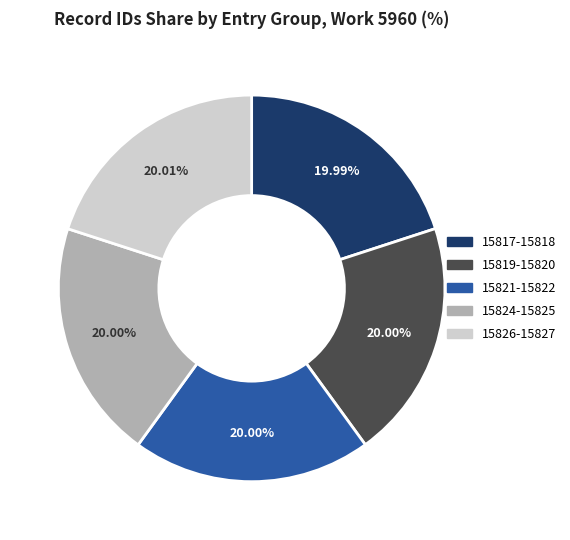

Approximately how many times larger is the value at 15819-15820 compared to 15824-15825?

1.0